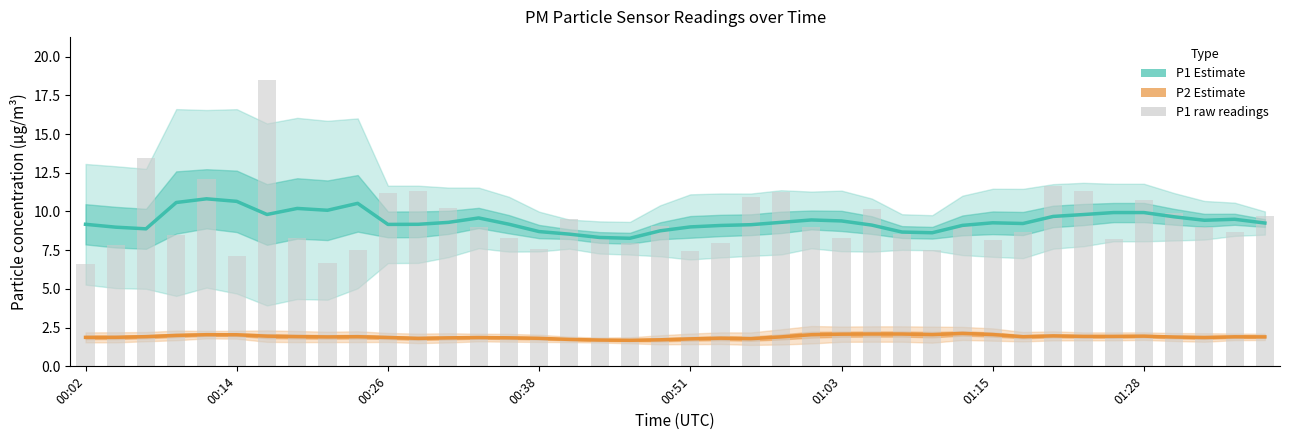

Are the bars horizontal?

No